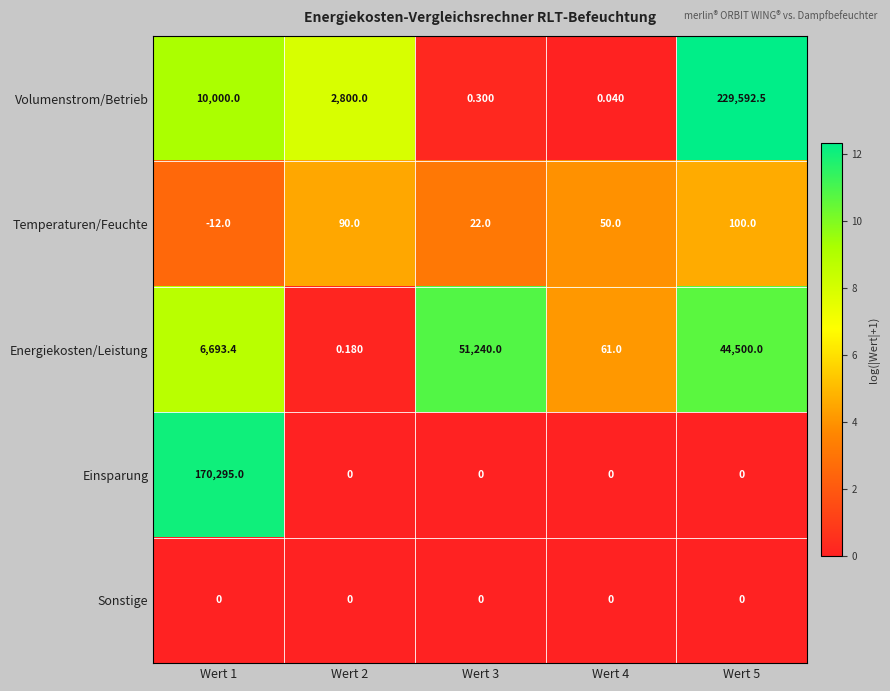

Which series has the largest total across all categories?

Volumenstrom/Betrieb